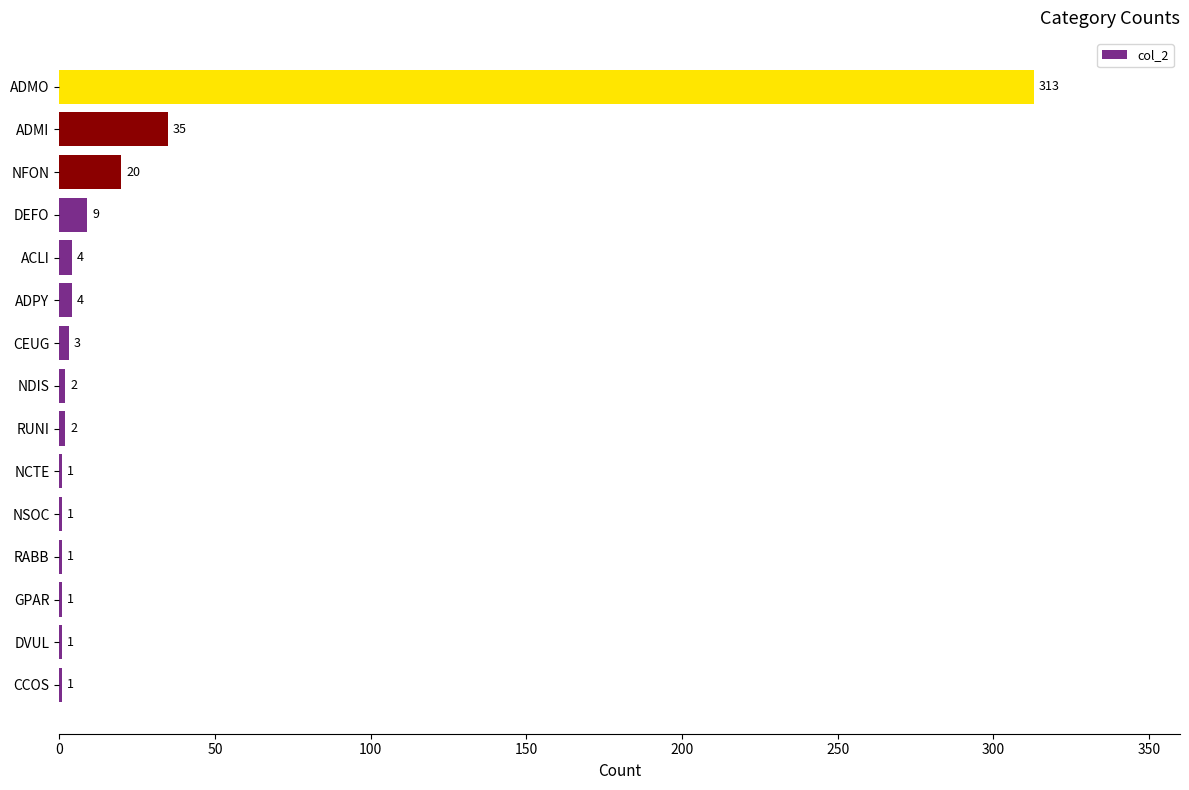

At which category does the chart reach its peak across all series?

ADMO